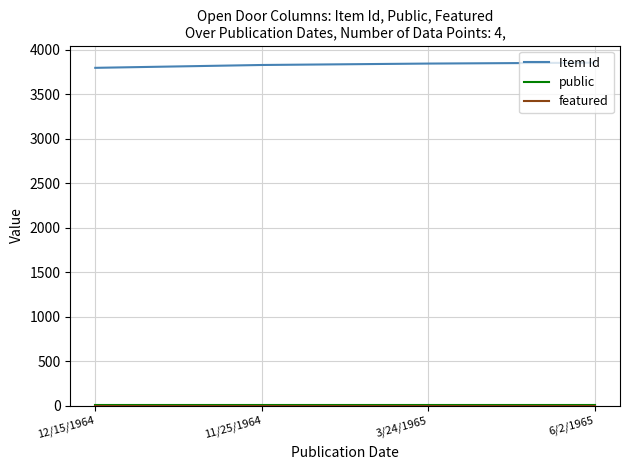

Which series has the largest total across all categories?

Item Id